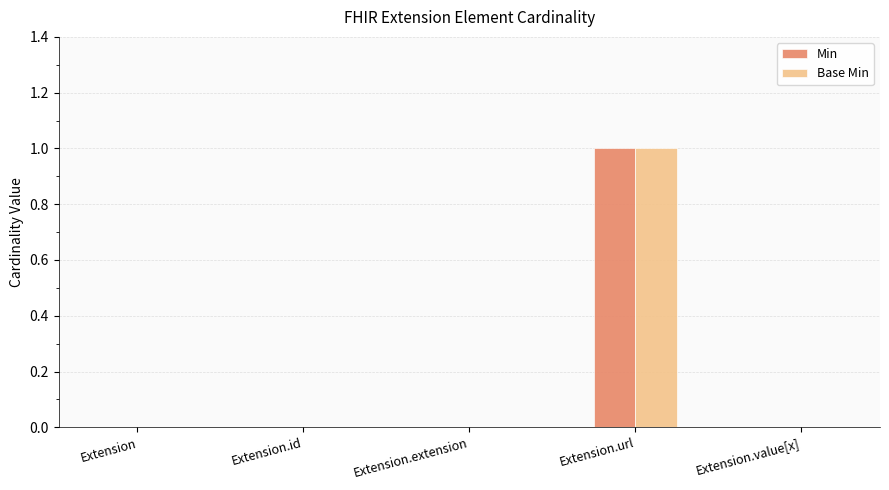

At which category is the sum across all series the highest?

Extension.url